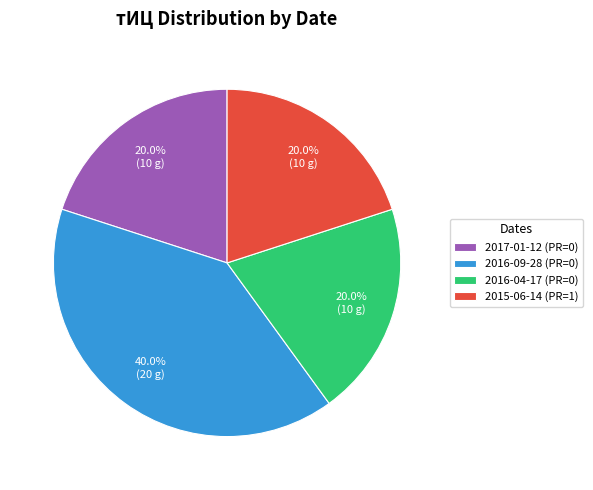

Is it true that 2016-04-17 (PR=0) is 20% of the pie?

True